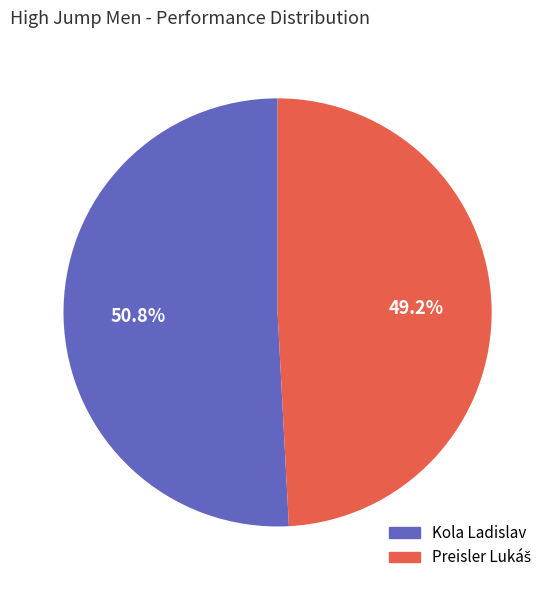

To the nearest percent, what is the difference between the largest and smallest slice percentages?

2%